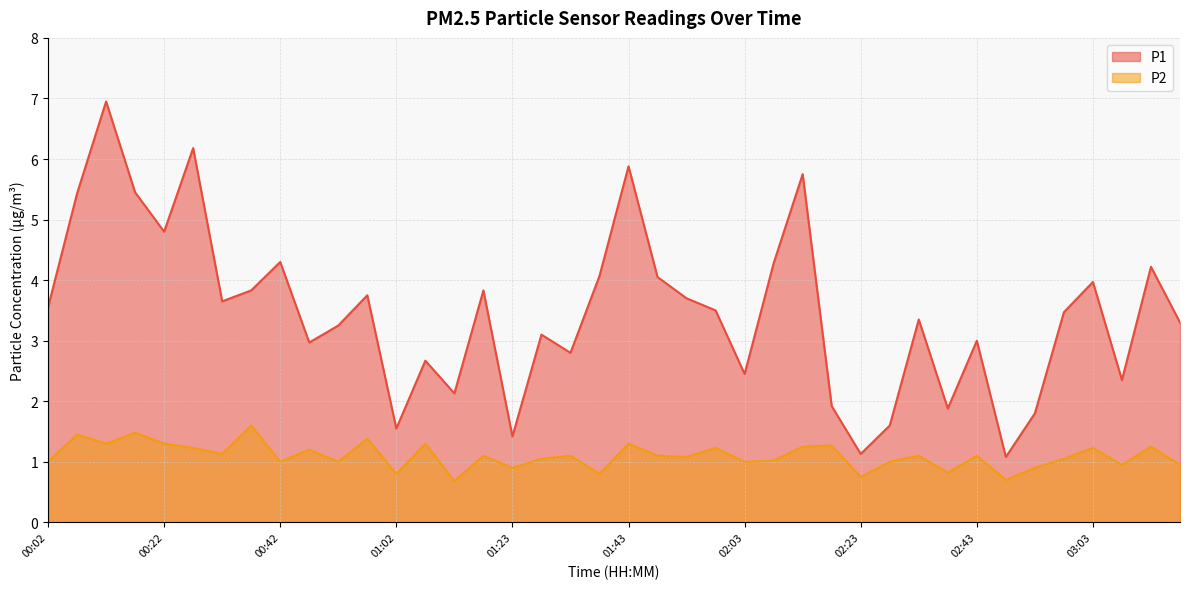

What is the label of the 23rd point from the left?

01:53